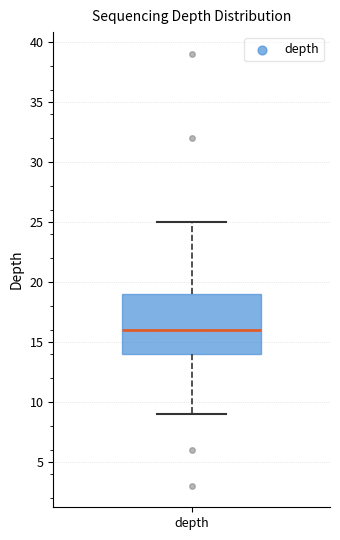

Transcribe this box plot: give where the median line is, the range the box spans, and where the two whiskers end, as read against the y-axis. The values are not printed on the chart, so give them approximately, as read against the axis.

median 16, box 14 to 19, whiskers 9 to 25